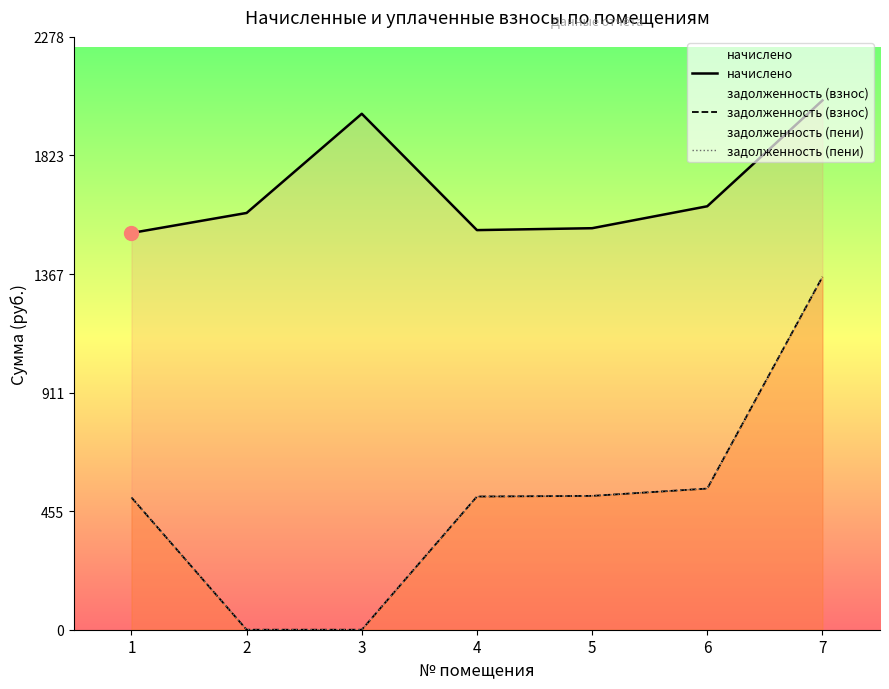

At which label does задолженность (пени) first exceed 512?

4